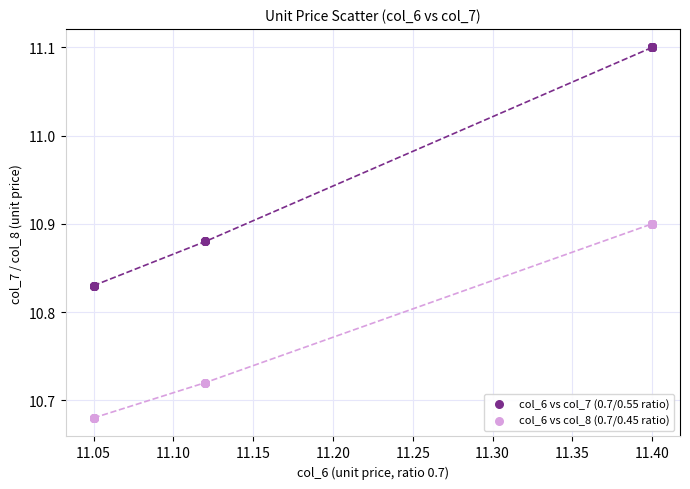

Which series has the widest spread of Y values?

col_6 vs col_7 (0.7/0.55 ratio)